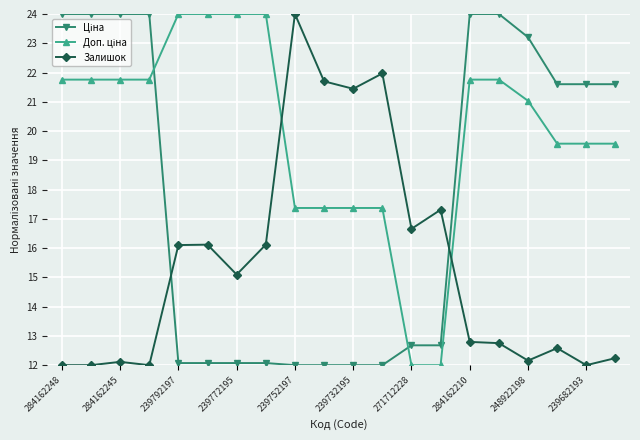

At how many categories does at least one series exceed 13?

20